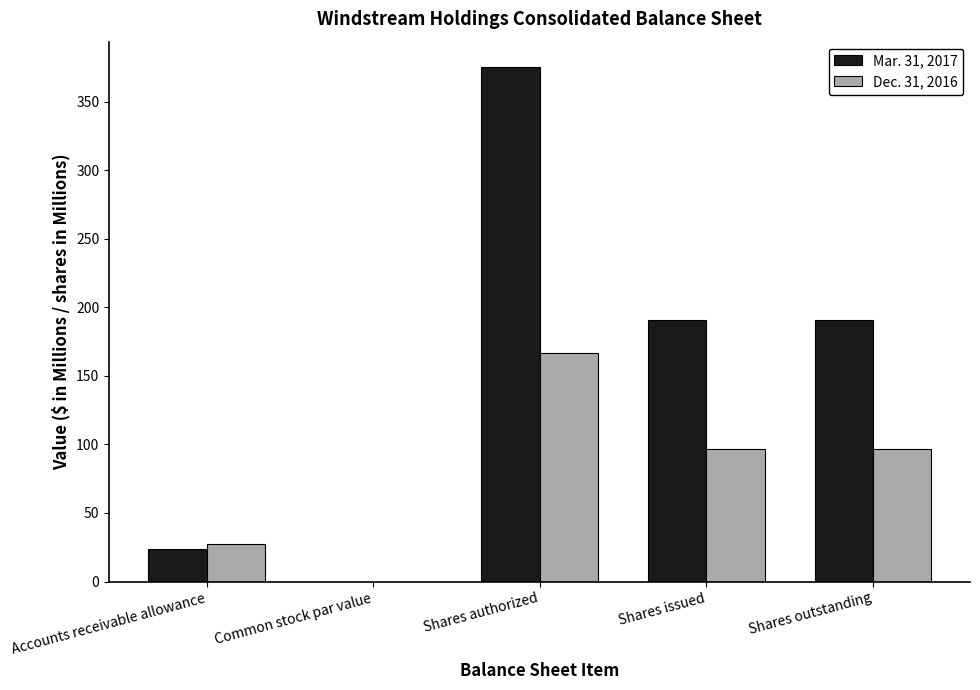

What is the difference between the Mar. 31, 2017 values at Shares authorized and Accounts receivable allowance?

351.3